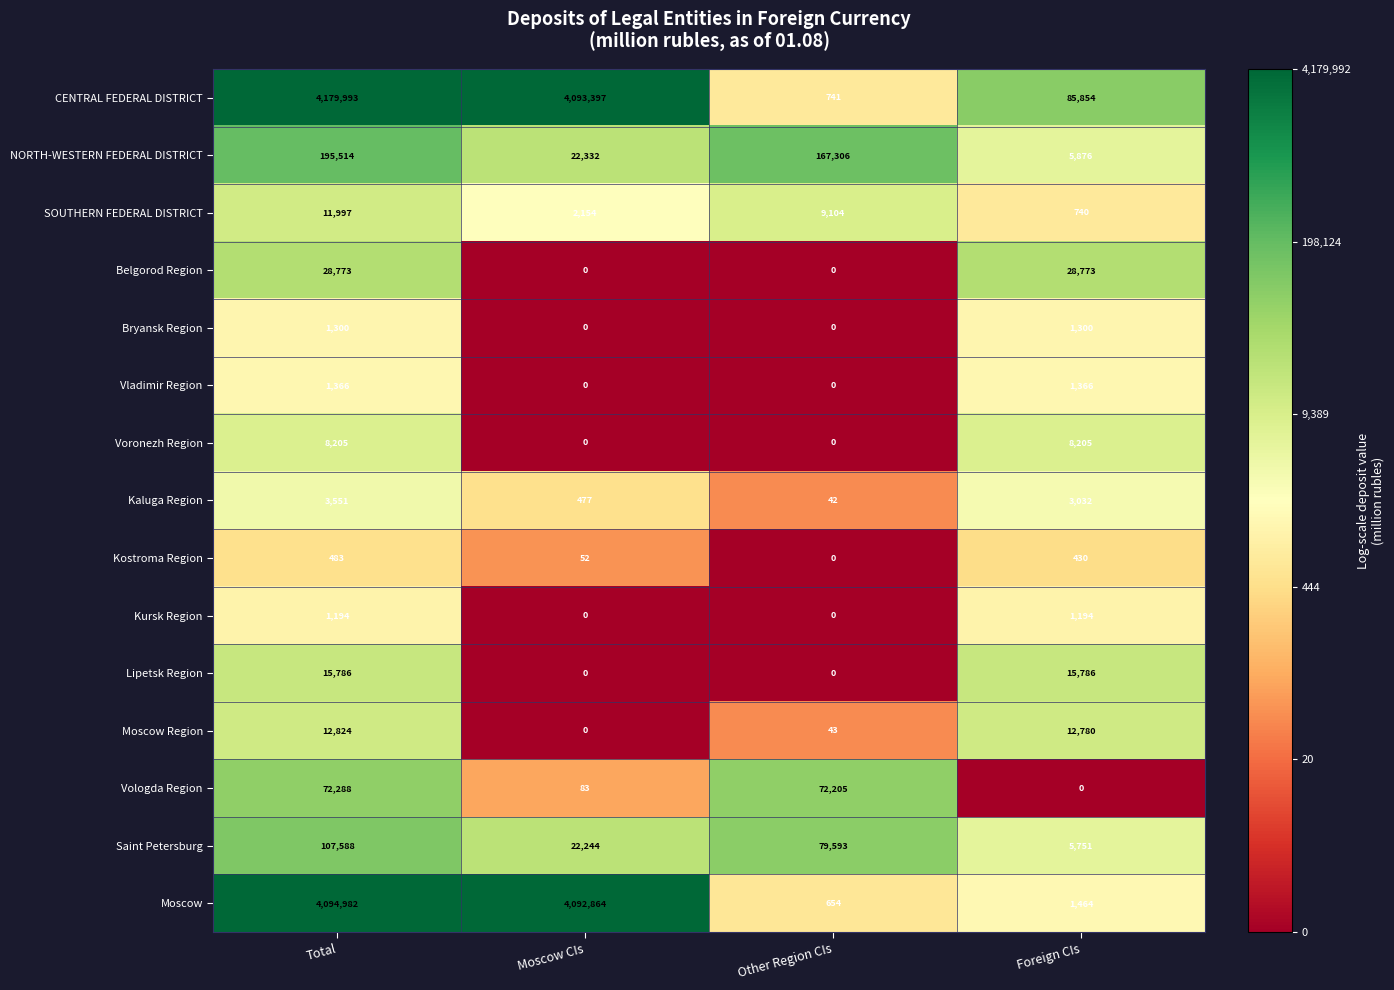

Rank the series by their maximum value, from lowest to highest.

Kostroma Region, Kursk Region, Bryansk Region, Vladimir Region, Kaluga Region, Voronezh Region, SOUTHERN FEDERAL DISTRICT, Moscow Region, Lipetsk Region, Belgorod Region, Vologda Region, Saint Petersburg, NORTH-WESTERN FEDERAL DISTRICT, Moscow, CENTRAL FEDERAL DISTRICT